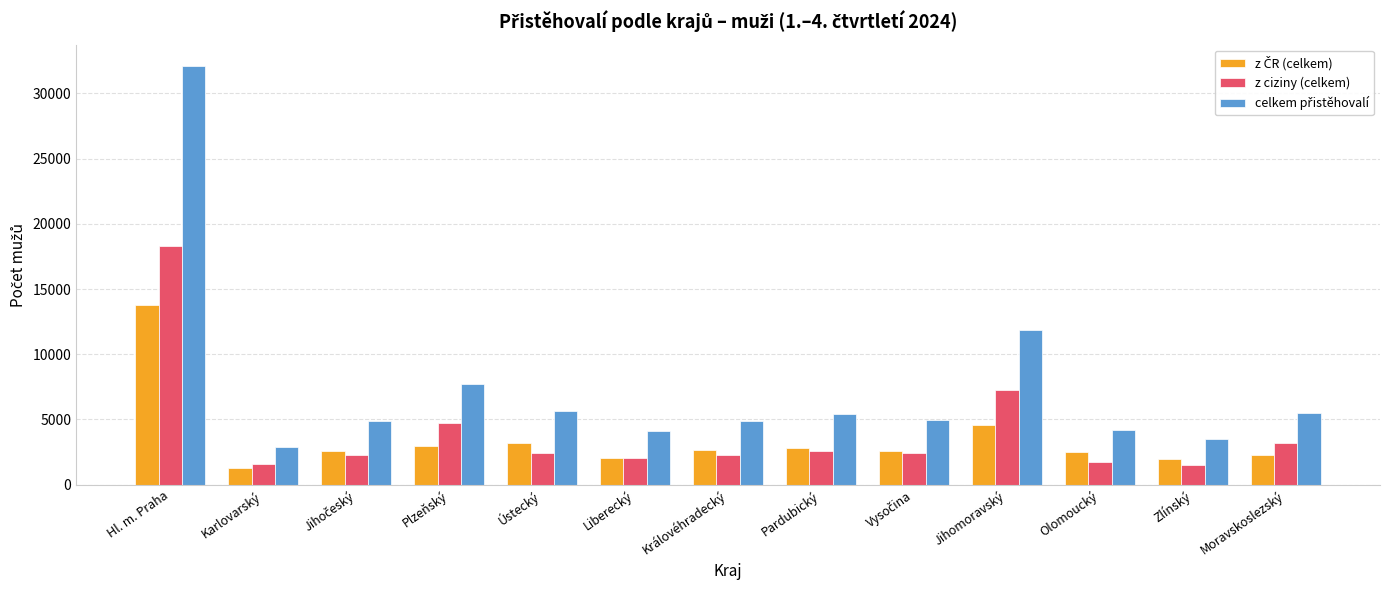

What is the minimum value for z ciziny (celkem)?

1506